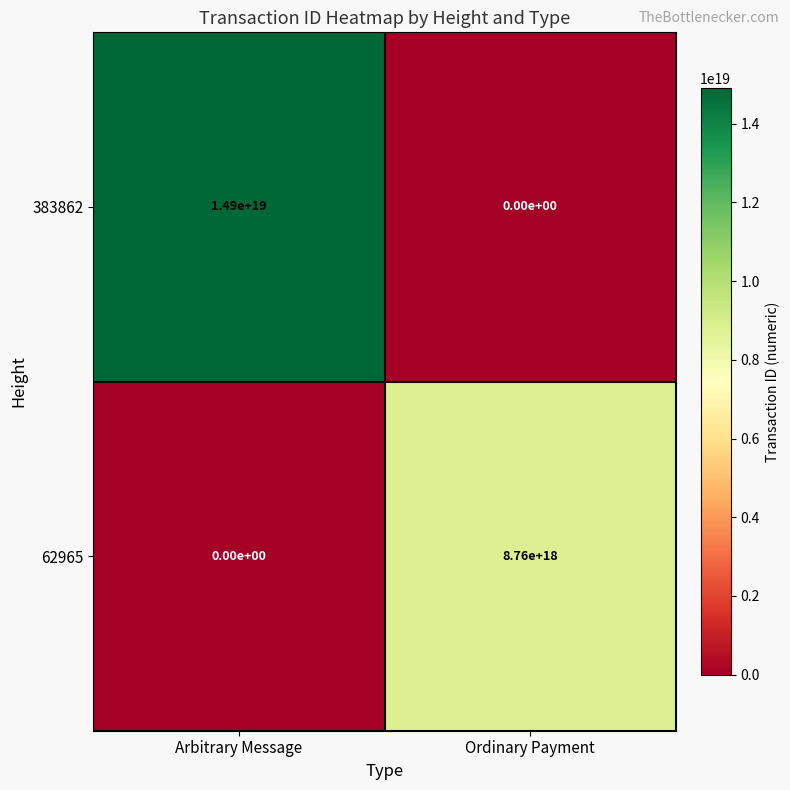

Which series changed the most between Arbitrary Message and Ordinary Payment?

383862